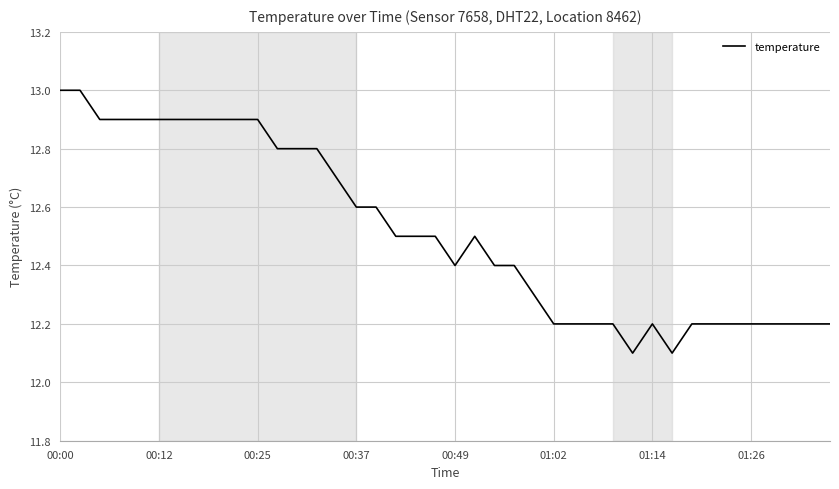

What is the minimum value shown in the chart?

12.1